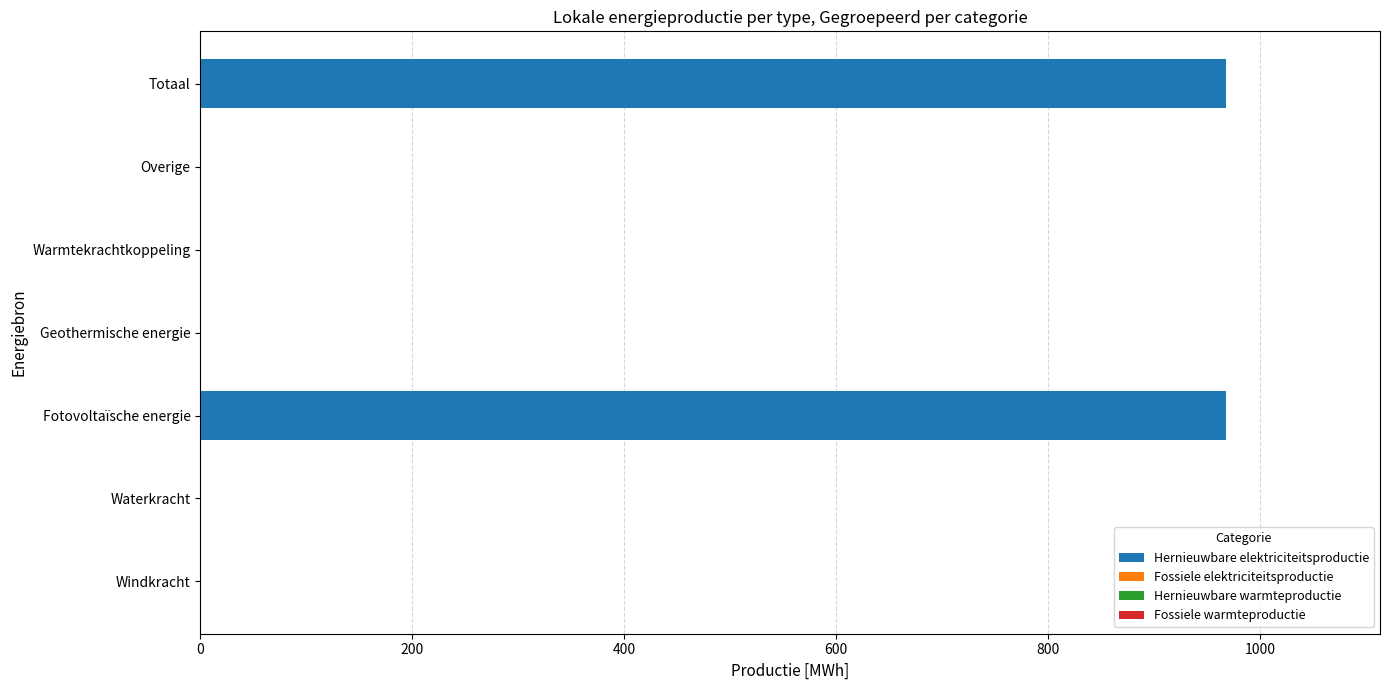

Between Fotovoltaïsche energie and Waterkracht, which is larger?

Fotovoltaïsche energie